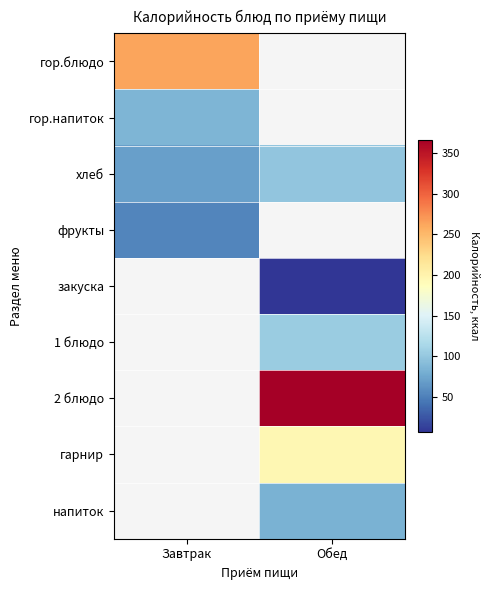

How many values in the закуска series exceed 6?

1